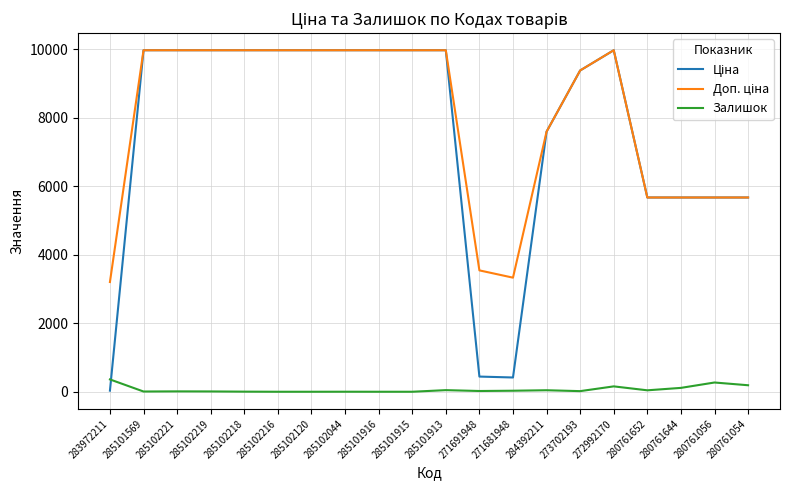

What is the highest value of the Залишок series?

360.0